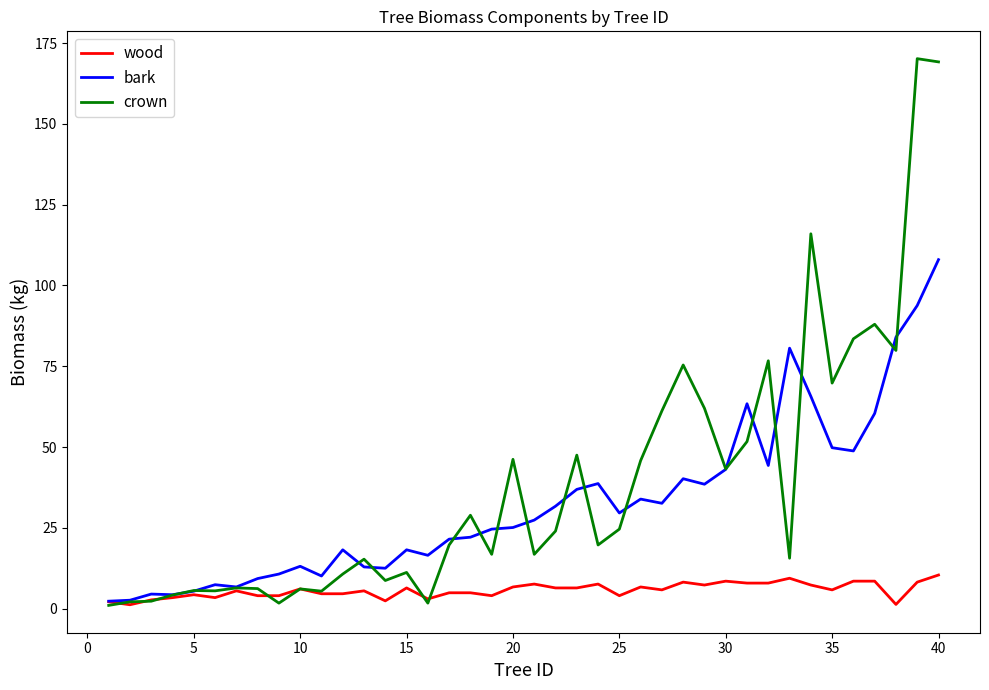

Which series has the largest range (max minus min)?

crown